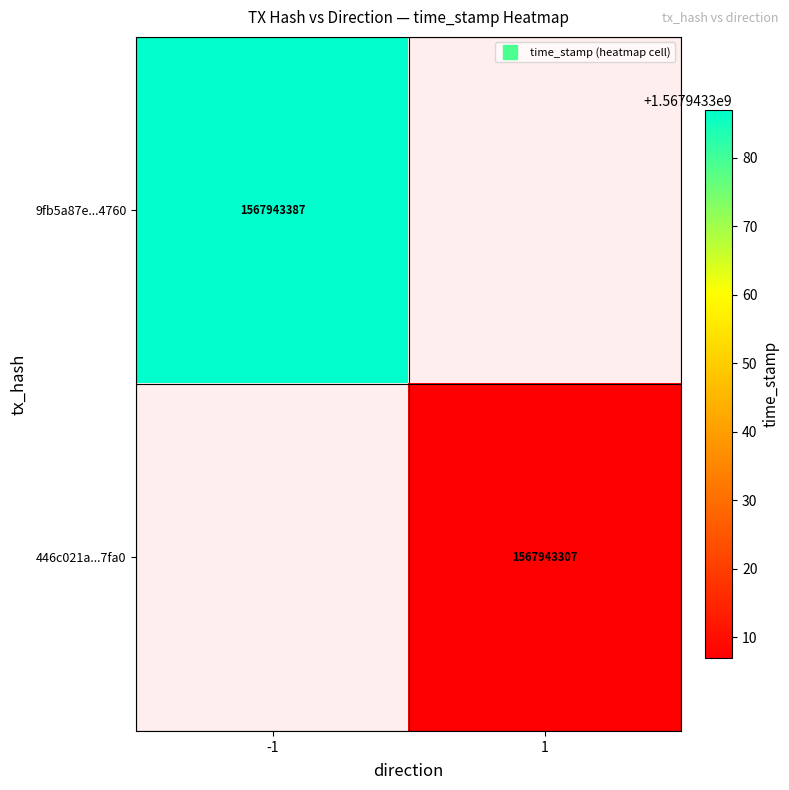

Which series has the widest spread of values?

9fb5a87e8e7044144a0bfb8f5e061bb4a1c4760